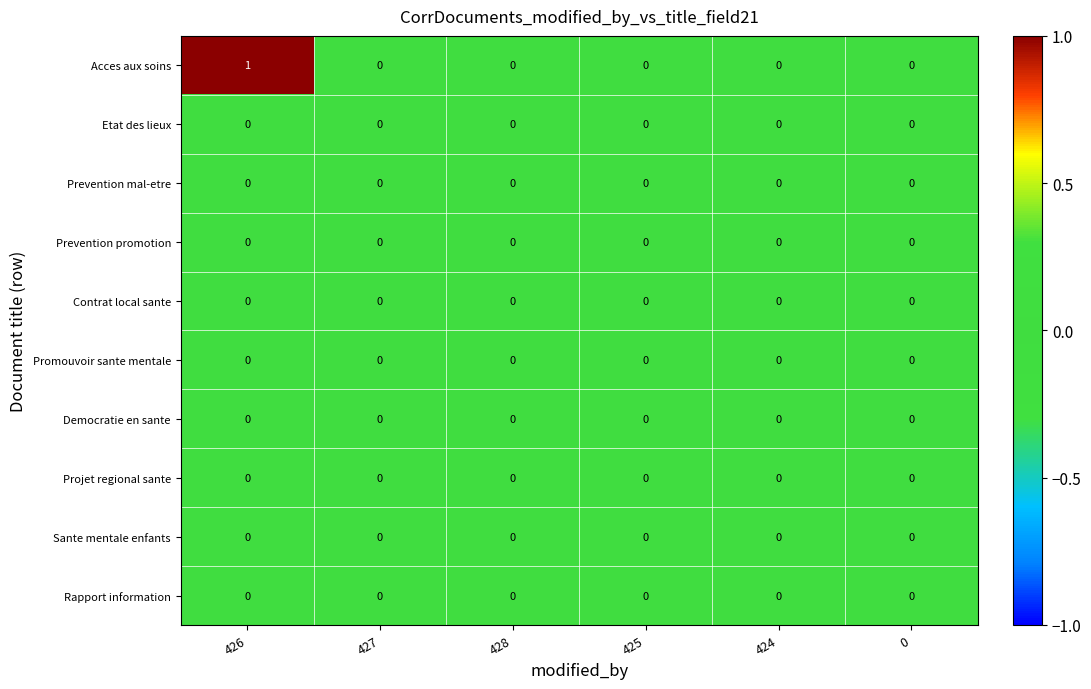

At which category is the sum across all series the highest?

426